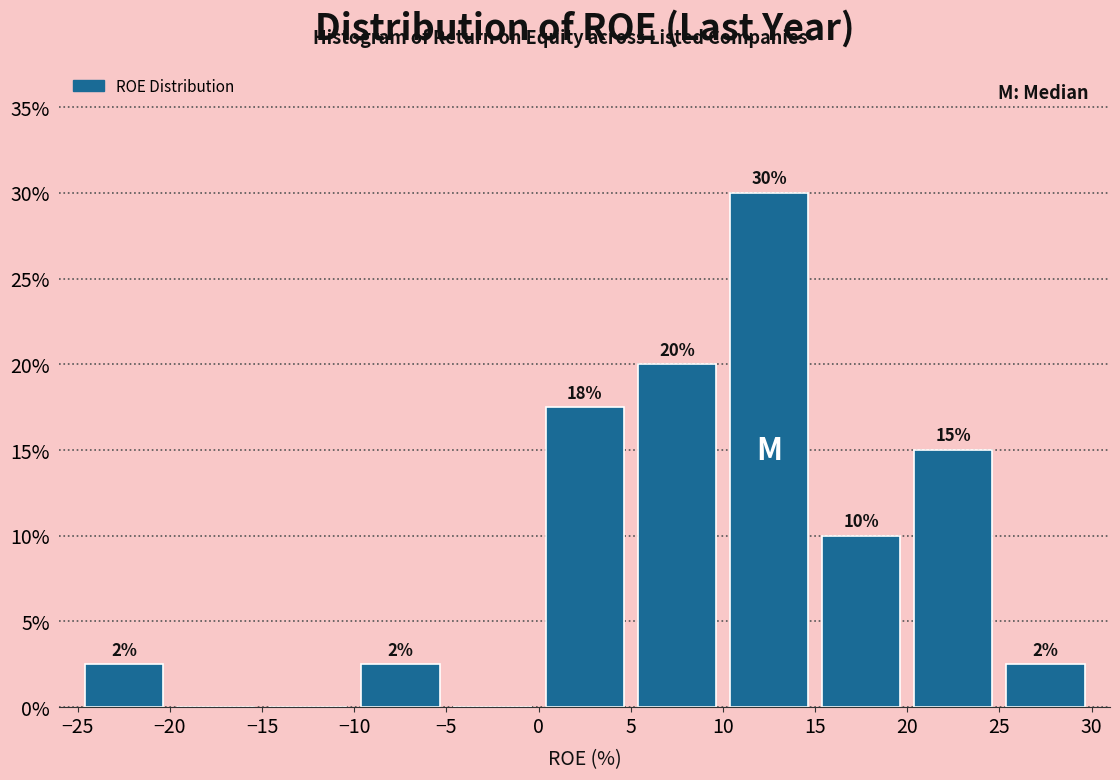

Which range on the x-axis has the tallest bar?

10 to 15